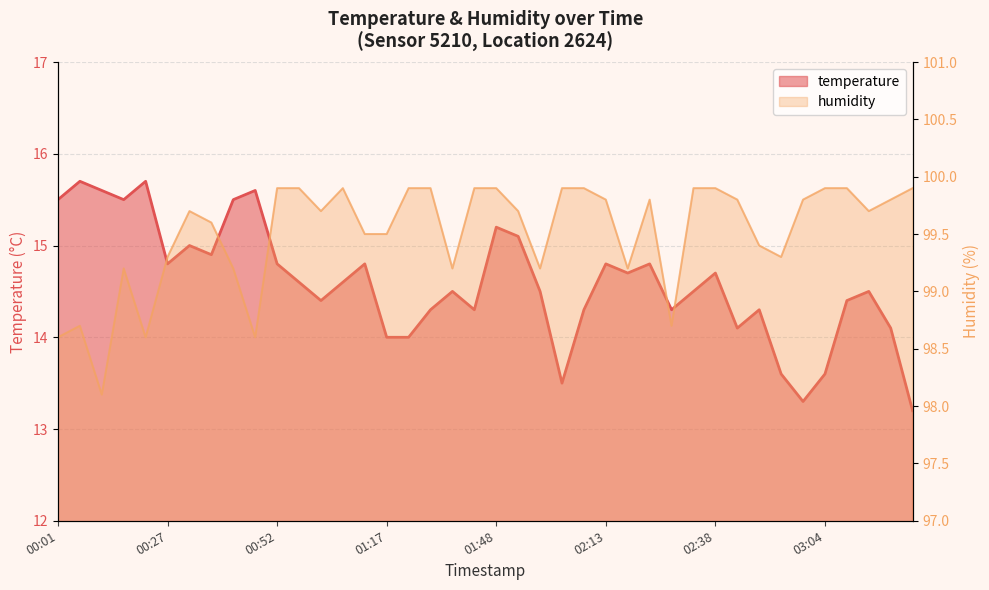

What is the greatest value displayed?

99.9